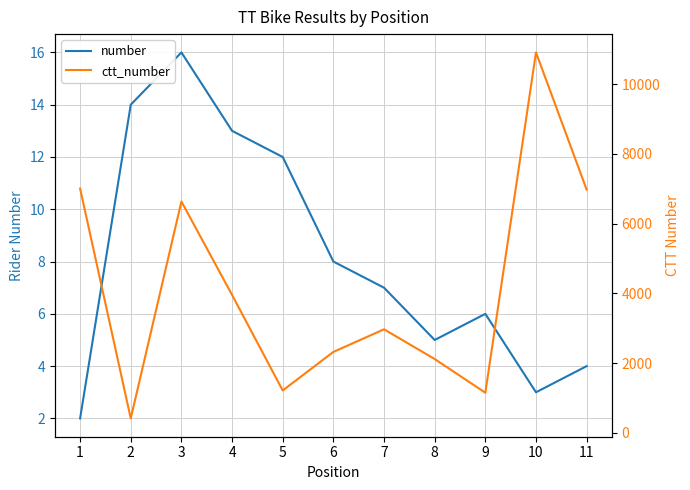

Rank the series by their maximum value, from lowest to highest.

number, ctt_number